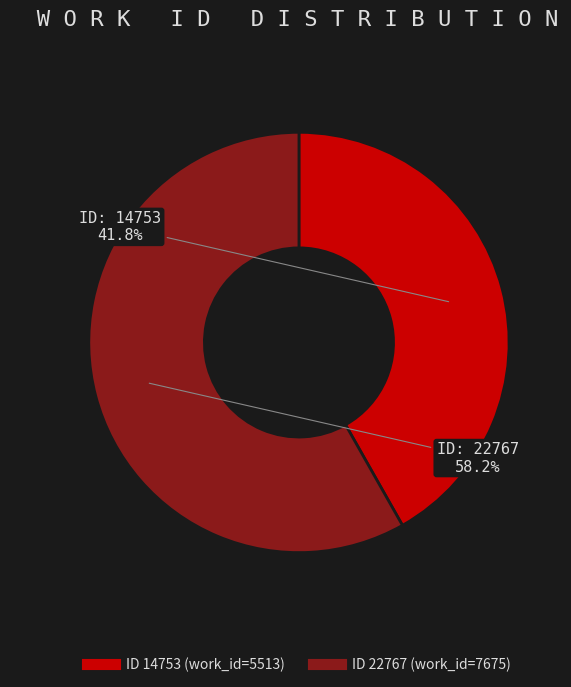

Is there a majority slice in this chart?

Yes